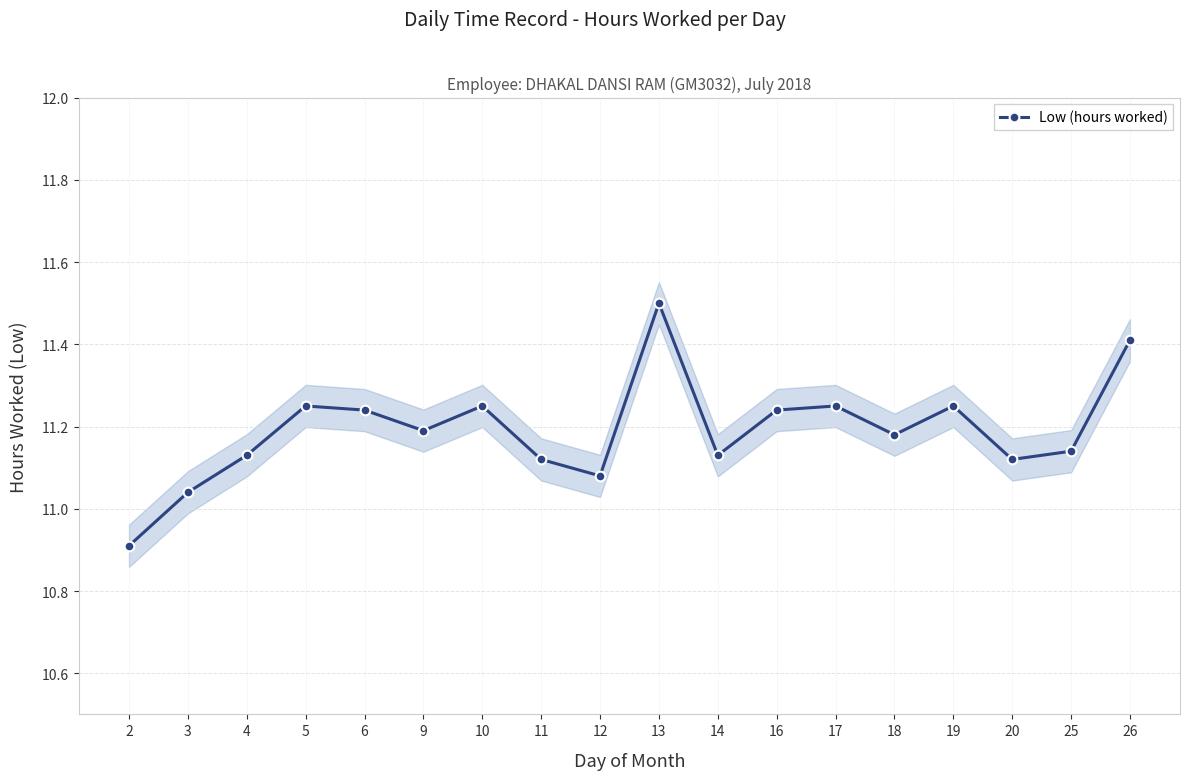

Between 25 and 16, which is larger?

16